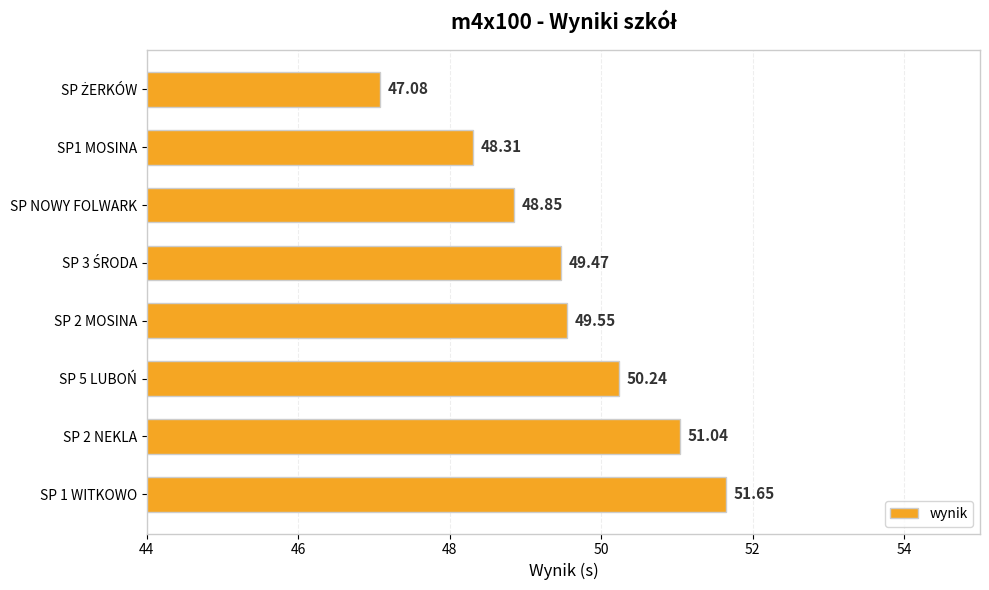

Where is the data nearest to the value 49?

SP NOWY FOLWARK